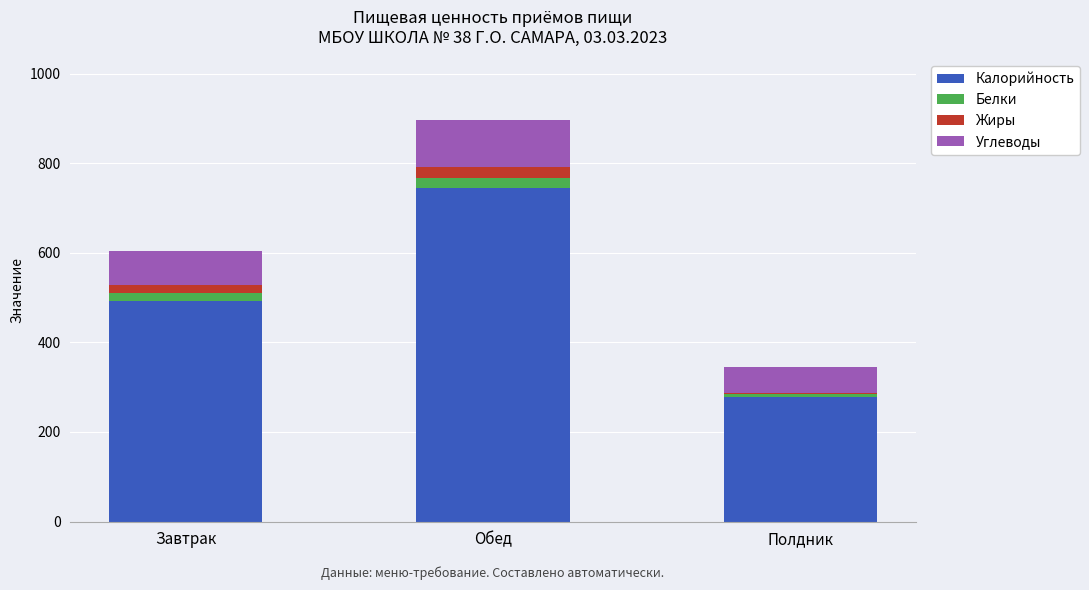

Reading right to left, what are the values for Калорийность?

Полдник=277.4	Обед=745.4	Завтрак=492.0